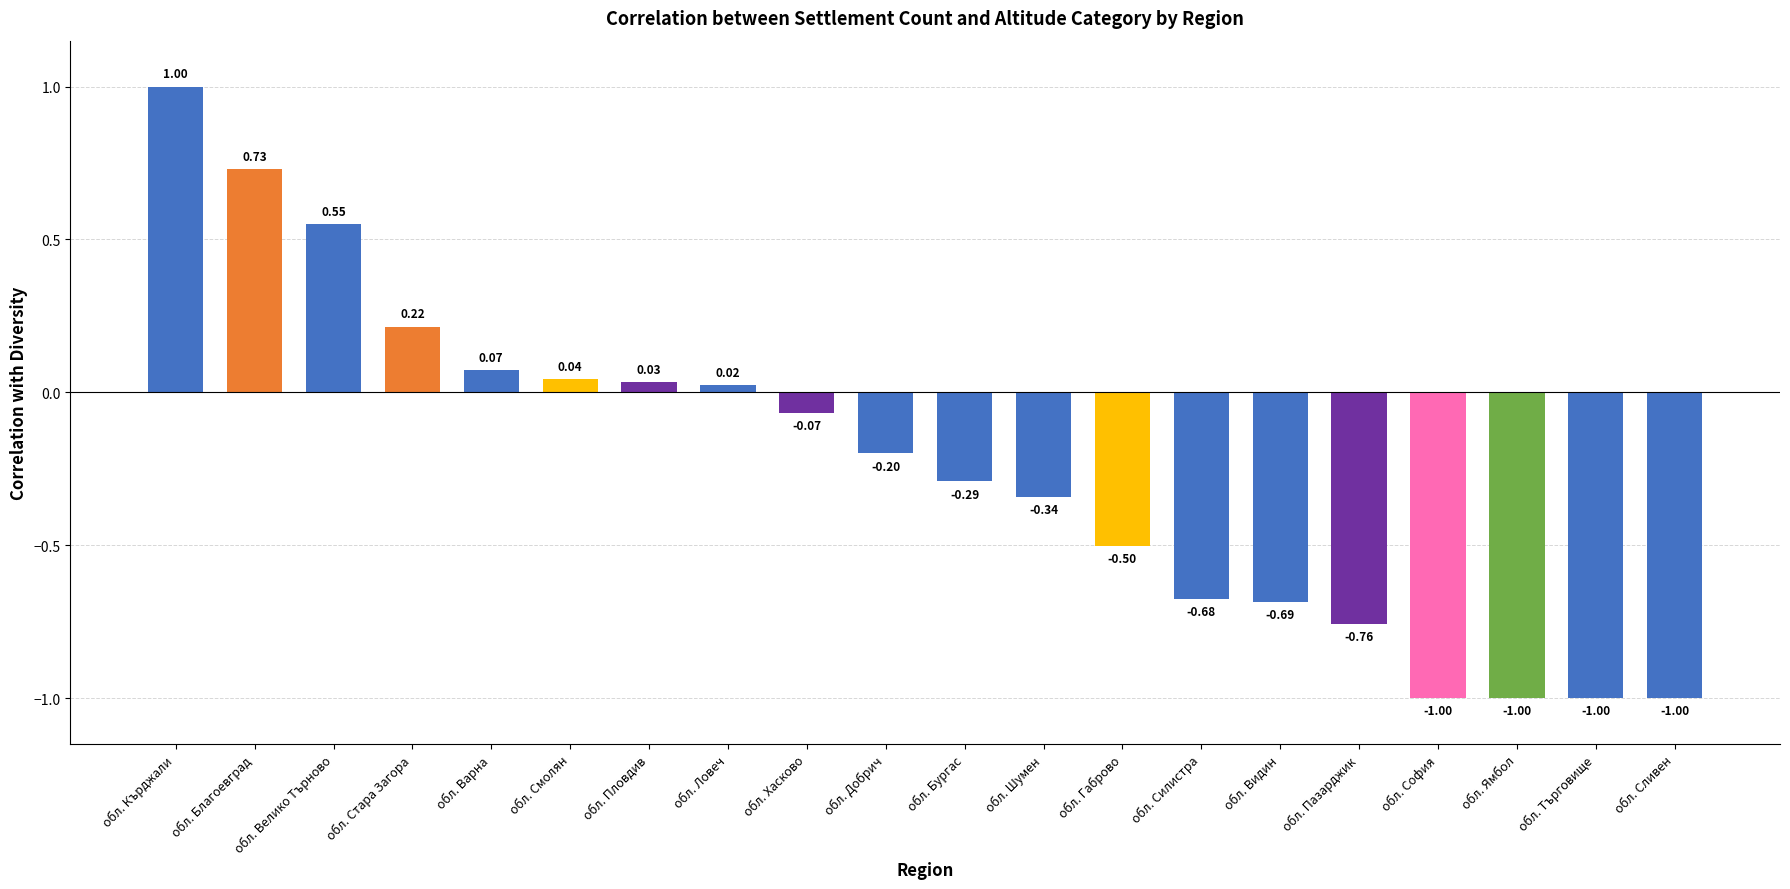

Which has a higher value, обл. София or обл. Силистра?

обл. Силистра